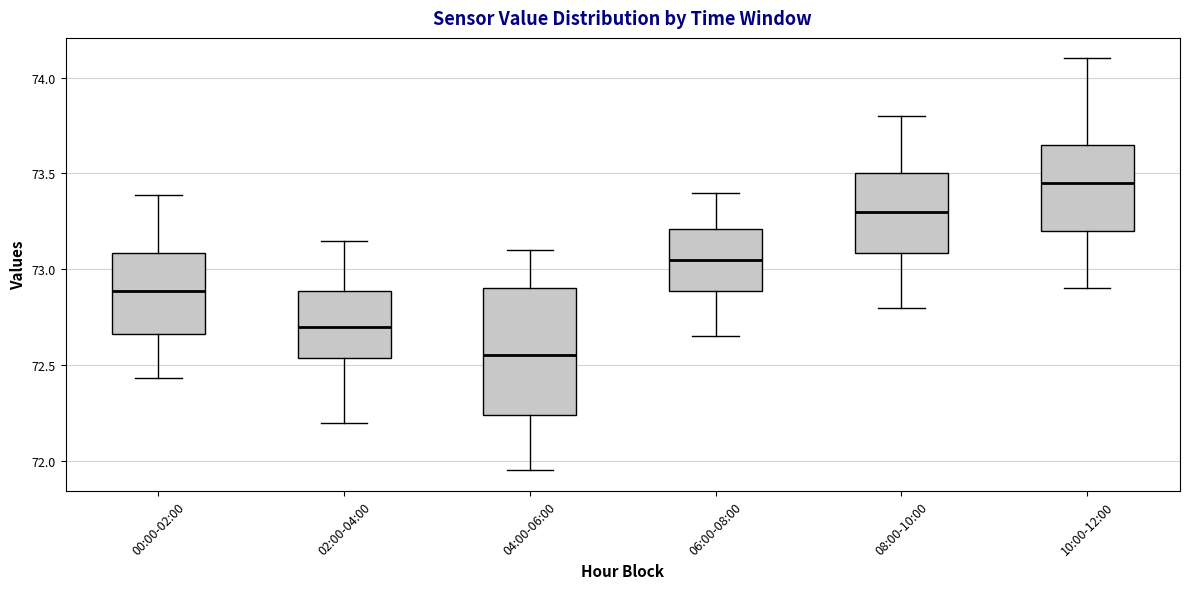

Which box's median line is the lowest?

04:00-06:00